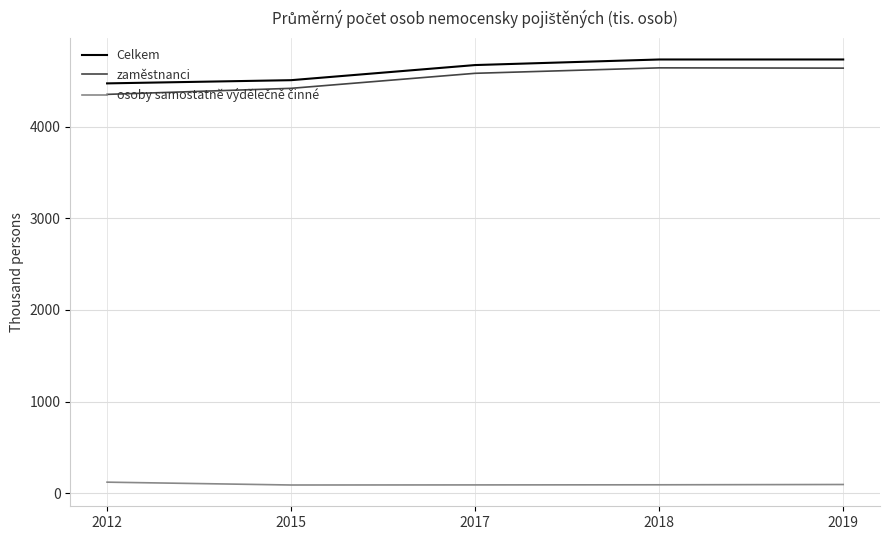

What is the lowest value of the Celkem series?

4472.0